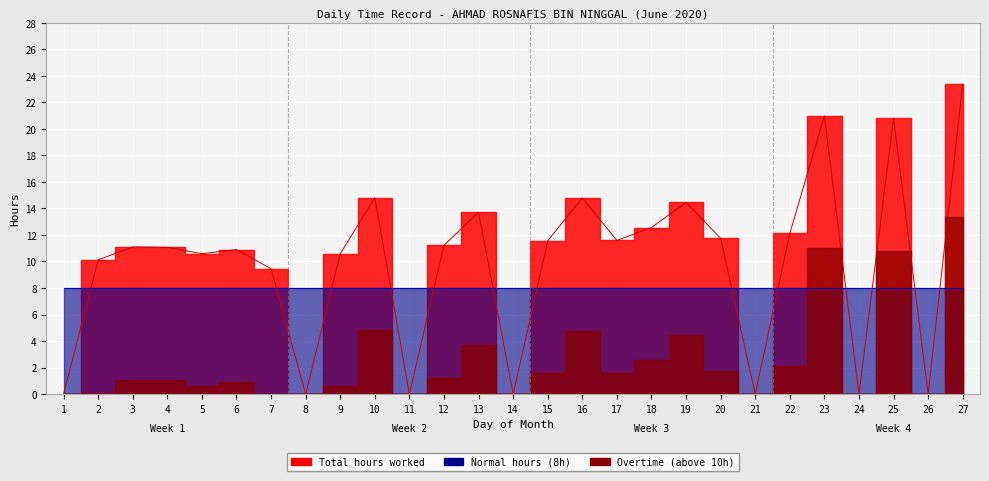

At 22, list the series in order from largest to smallest.

Total hours worked, Normal hours (8h), Overtime (above 10h)